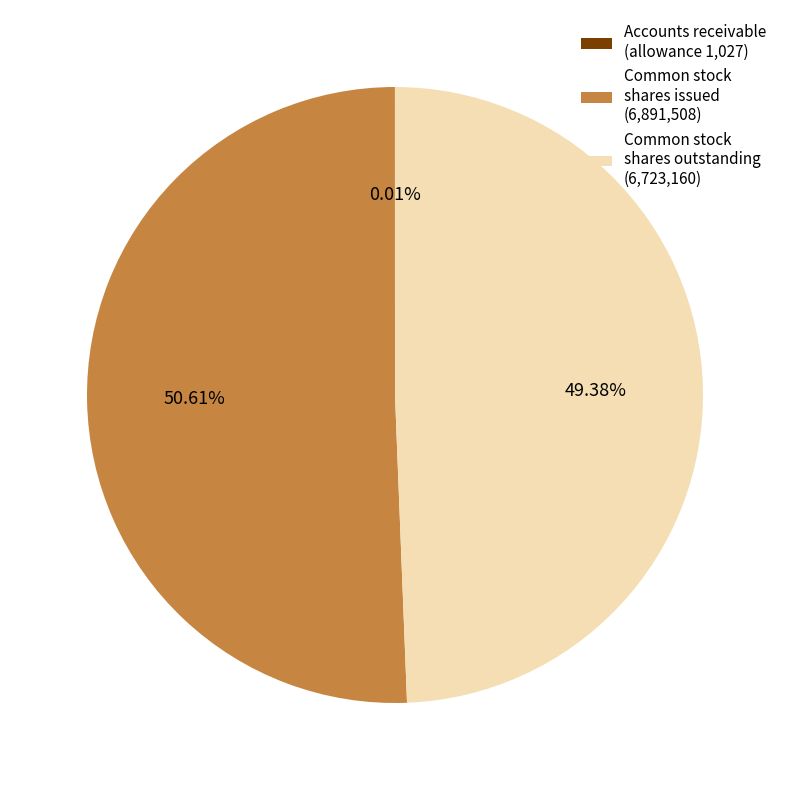

Is there a majority slice in this chart?

Yes